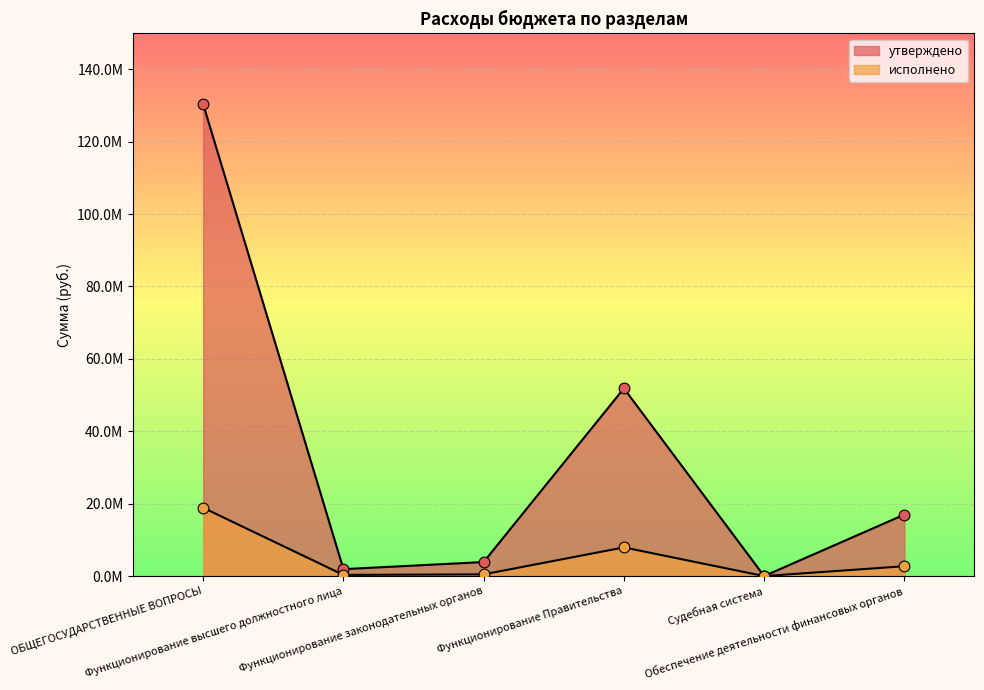

Which series reaches the minimum Y coordinate?

исполнено